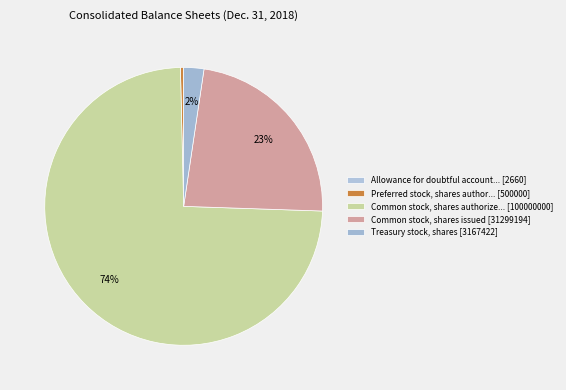

How many slices are in this pie chart?

5